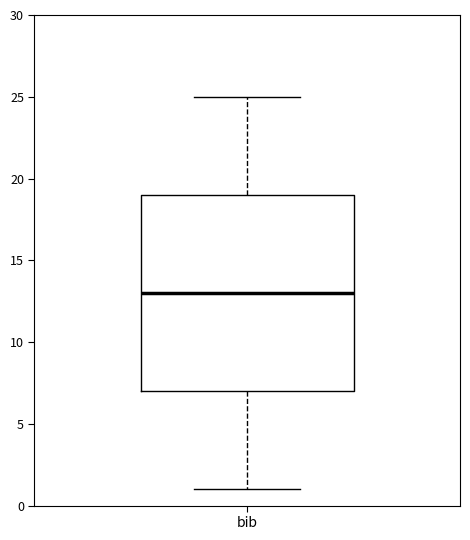

Read this box plot against the y-axis: the position of the median line, the range covered by the box, and the ends of both whiskers. The values are not printed on the chart, so give them approximately, as read against the axis.

median 13, box 7 to 19, whiskers 1 to 25